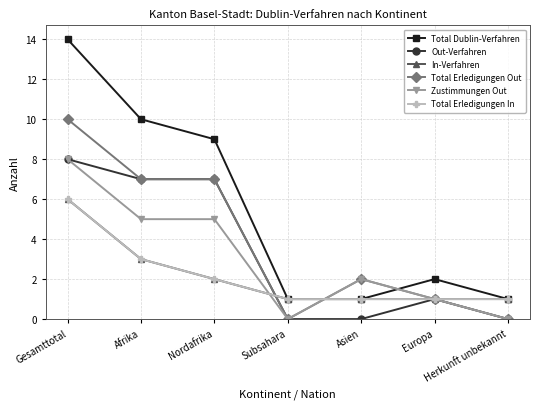

At how many categories does at least one series exceed 9?

2